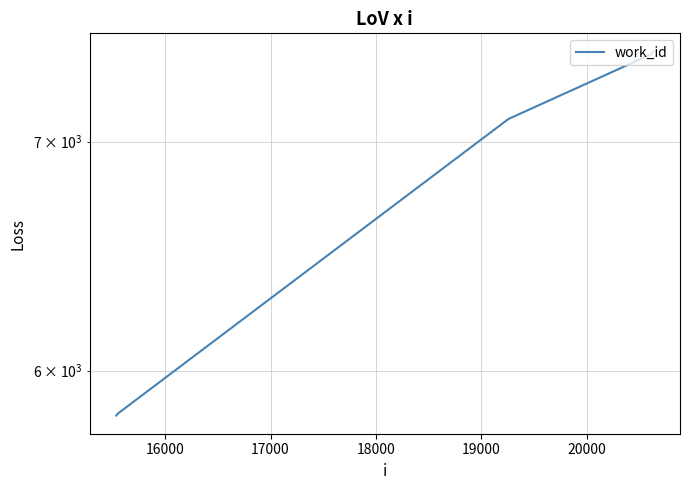

Is this an area chart (filled region under the line)?

No